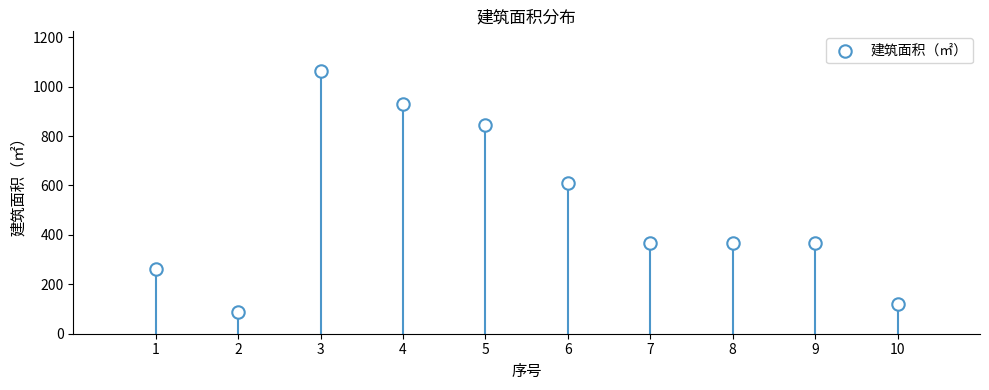

What is the average Y value?

502.0